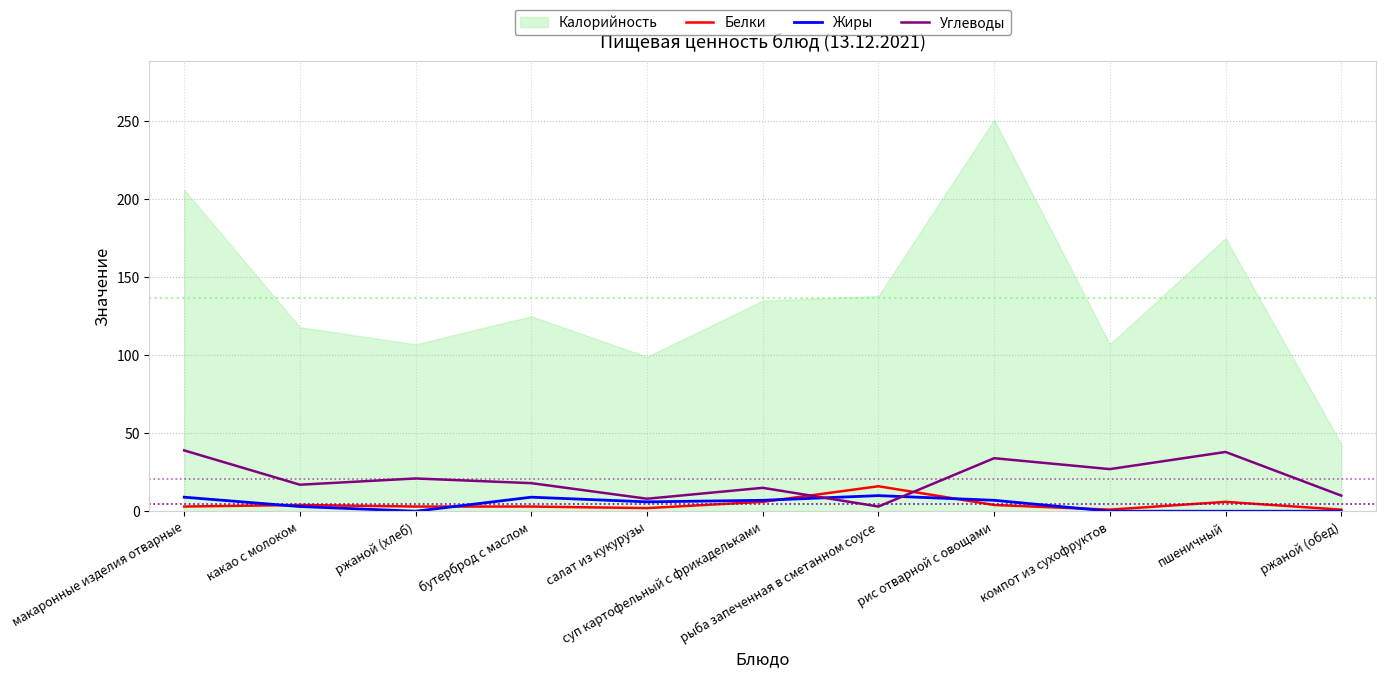

Between ржаной (хлеб) and пшеничный, which series saw the biggest shift?

Углеводы